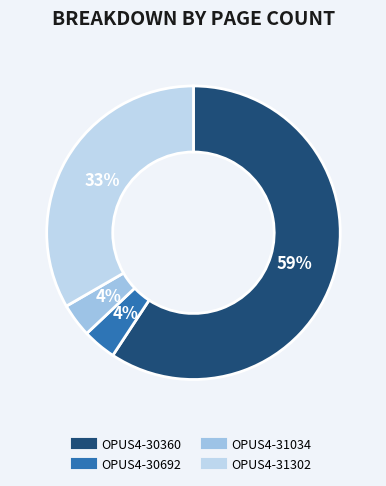

To the nearest percent, what percentage of the pie is OPUS4-30692?

4%